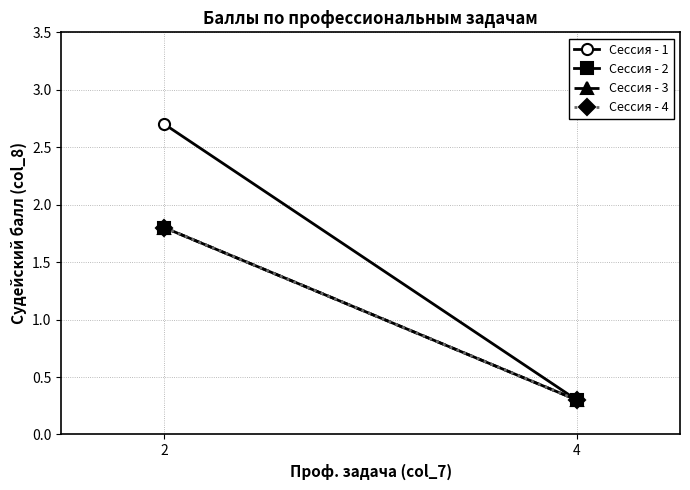

At which label does Сессия - 3 reach its minimum?

4